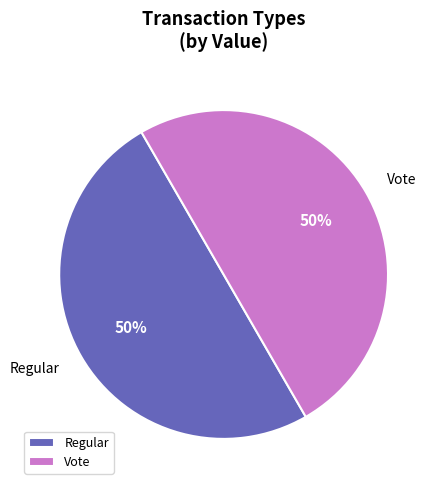

Is it true that Vote is 50% of the pie?

True